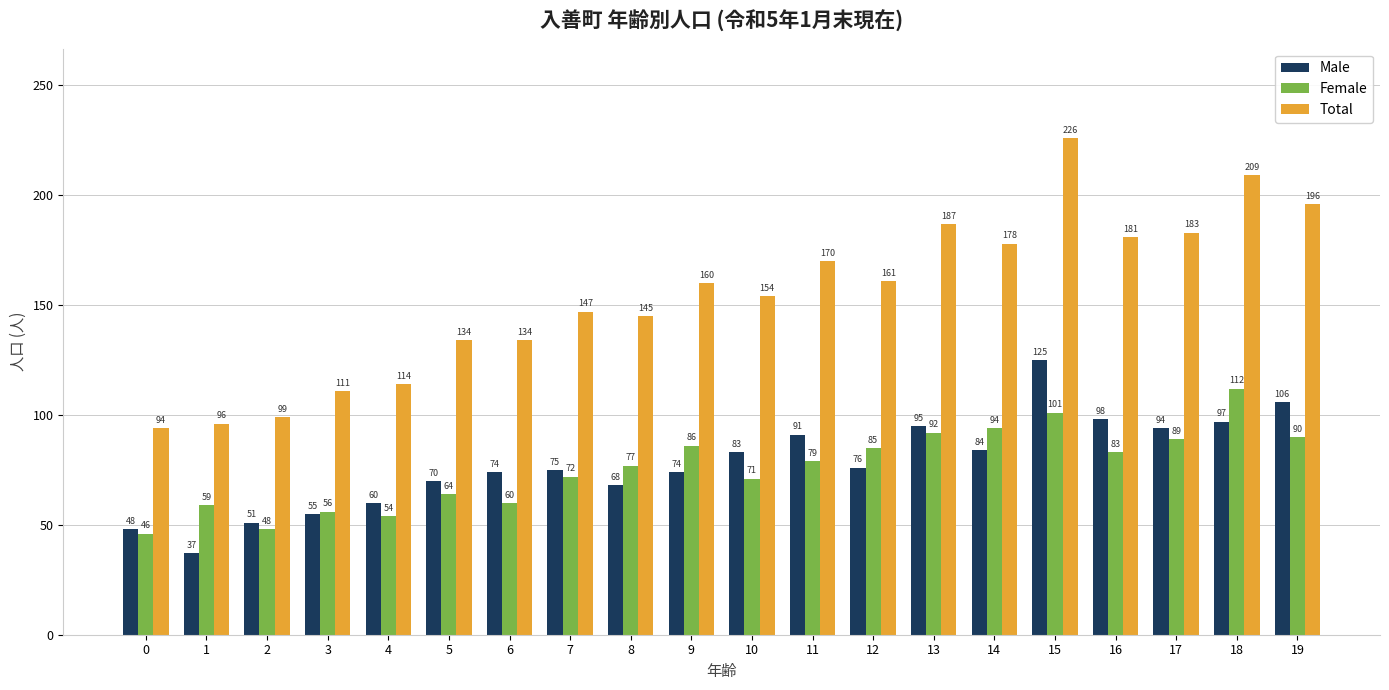

What is the difference between the maximum and minimum values in the Total series?

132